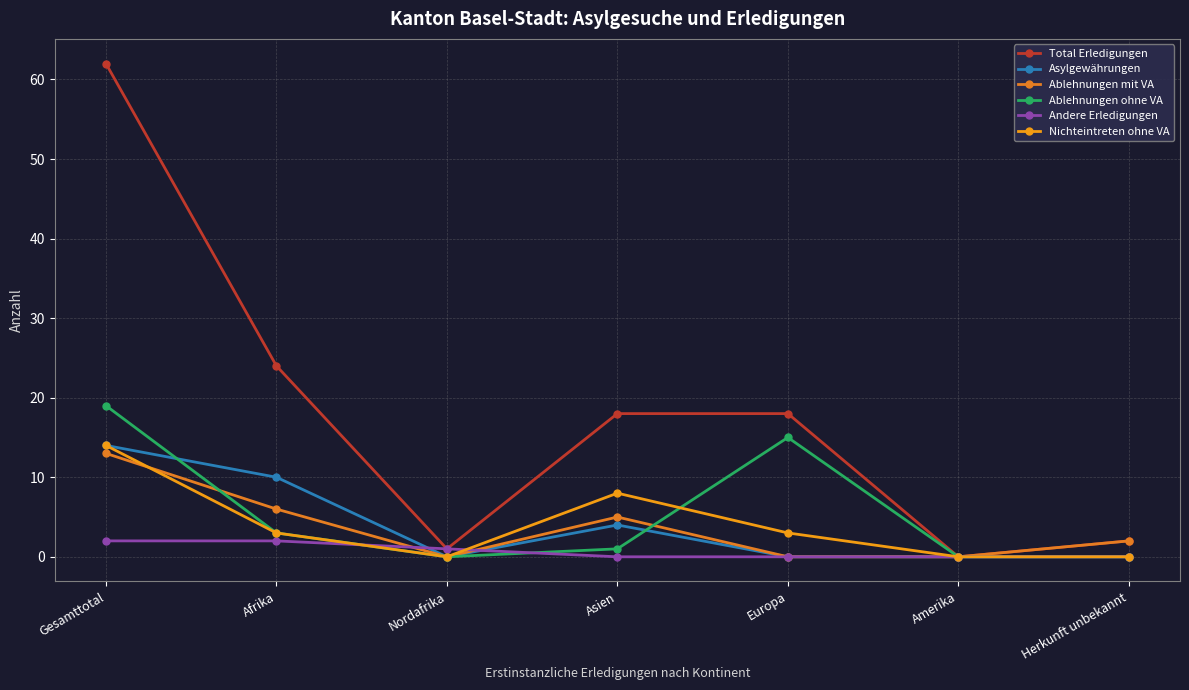

What is the spread (max minus min) of values at Herkunft unbekannt?

2